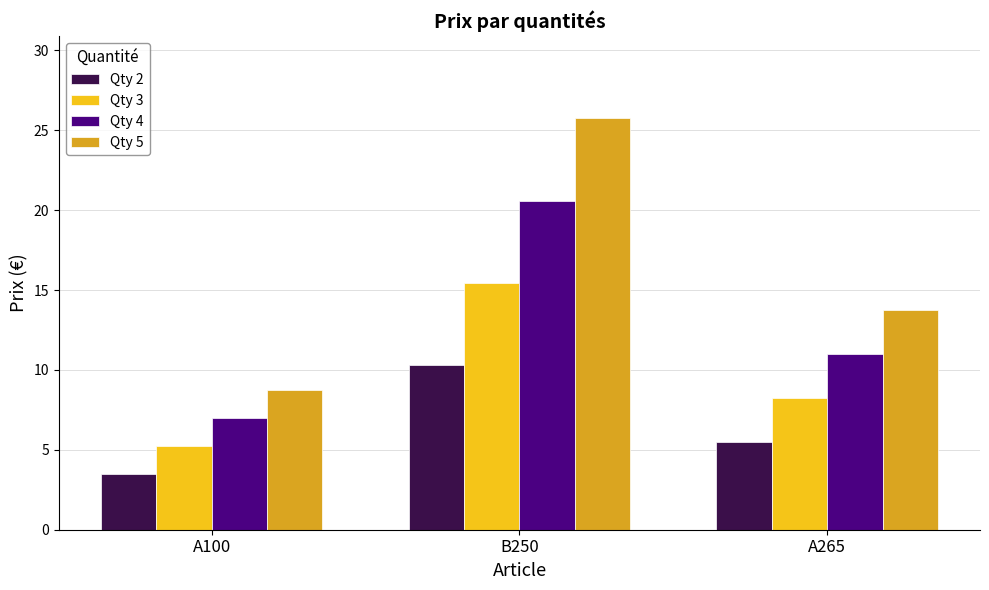

Rank the series by their average value, from lowest to highest.

Qty 2, Qty 3, Qty 4, Qty 5